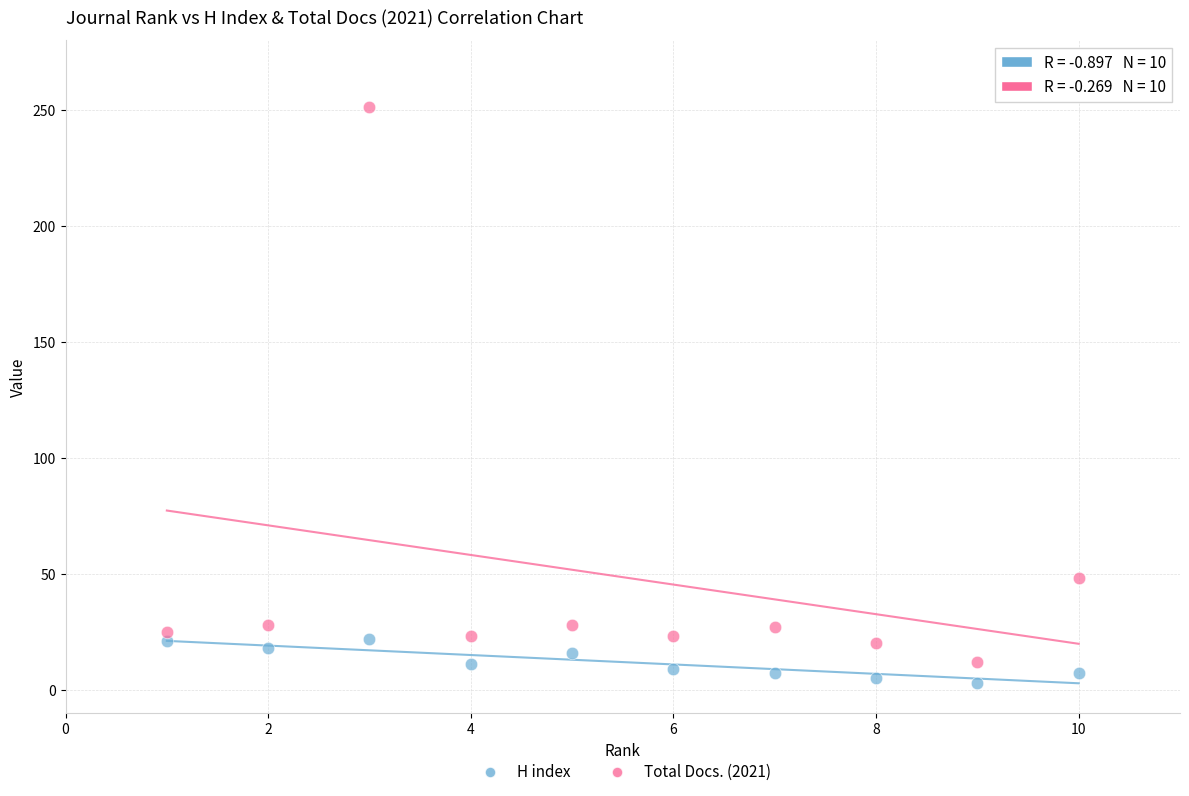

What are all the series names shown in the legend?

H index, Total Docs. (2021)